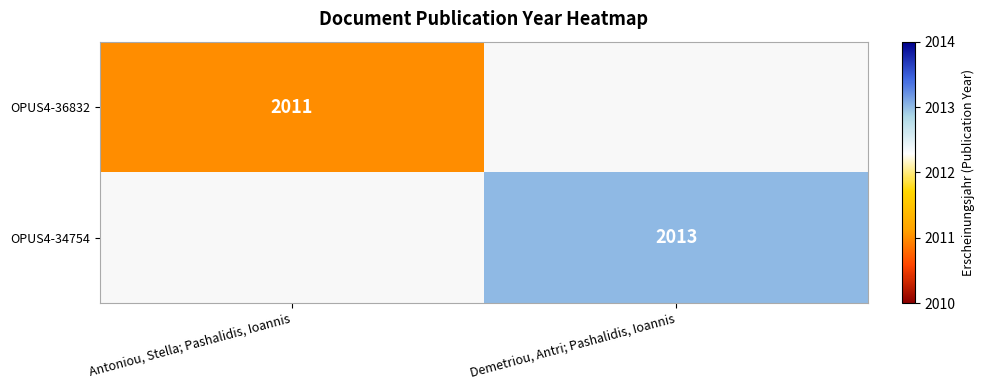

True or false: OPUS4-36832 has a value of 3250 at Antoniou, Stella; Pashalidis, Ioannis.

False